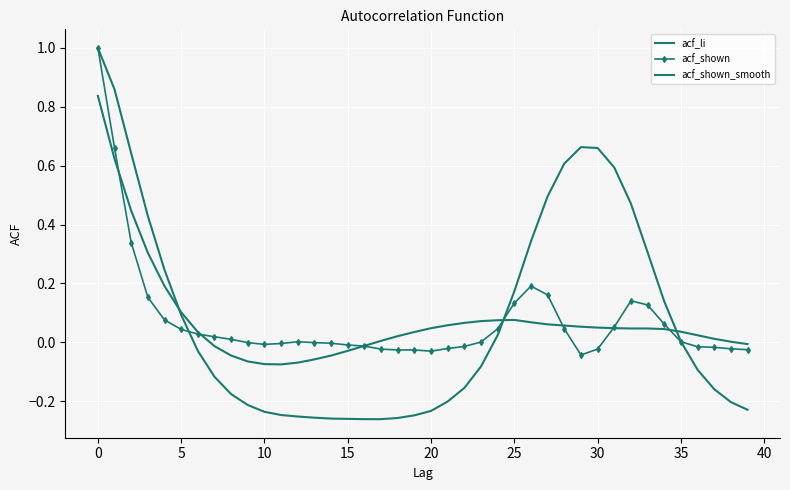

At how many categories does at least one series exceed 0?

32